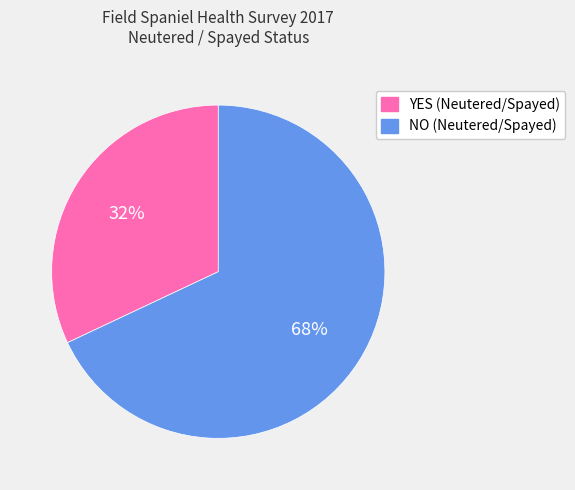

Which slice is the largest?

NO (Neutered/Spayed)